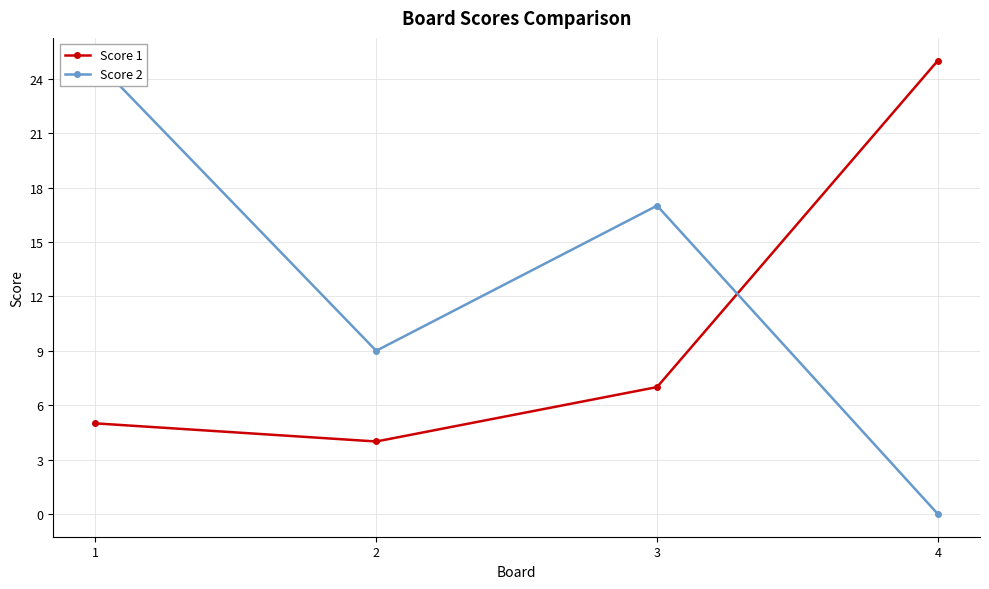

What is the value of the Score 1 point at the 4th from the left?

25